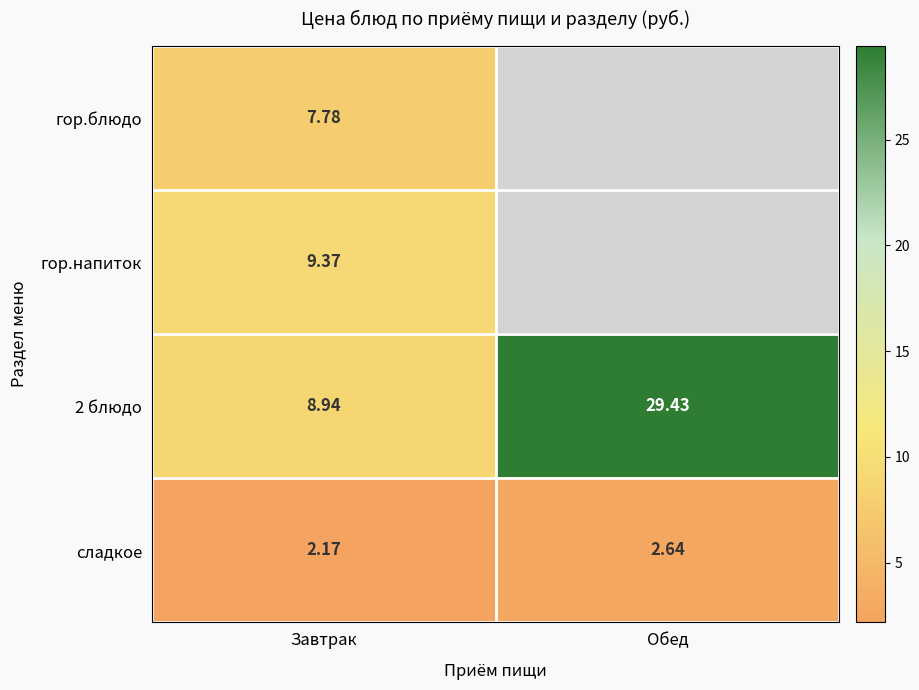

Where does the 2 блюдо series first go above 29?

Обед